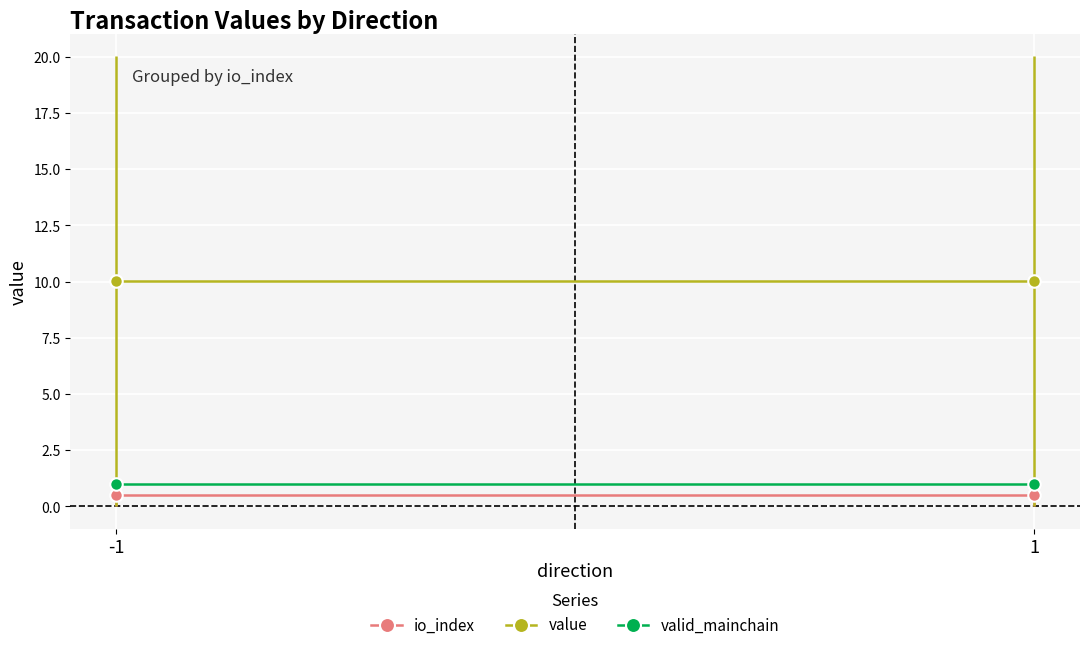

Between -1 and 1, which is larger?

-1